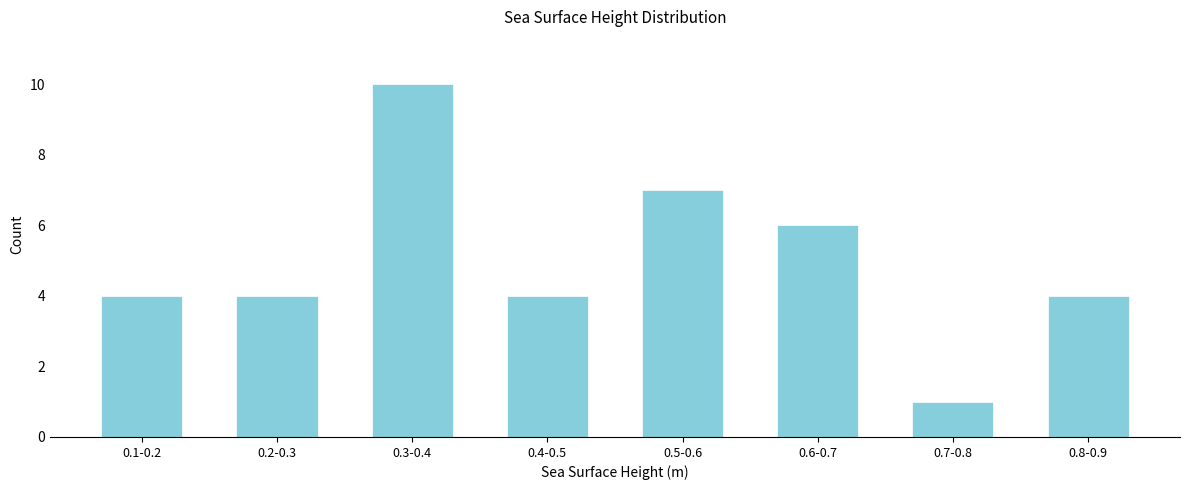

Reading right to left, list all the values displayed in this chart.

0.8-0.9=4	0.7-0.8=1	0.6-0.7=6	0.5-0.6=7	0.4-0.5=4	0.3-0.4=10	0.2-0.3=4	0.1-0.2=4